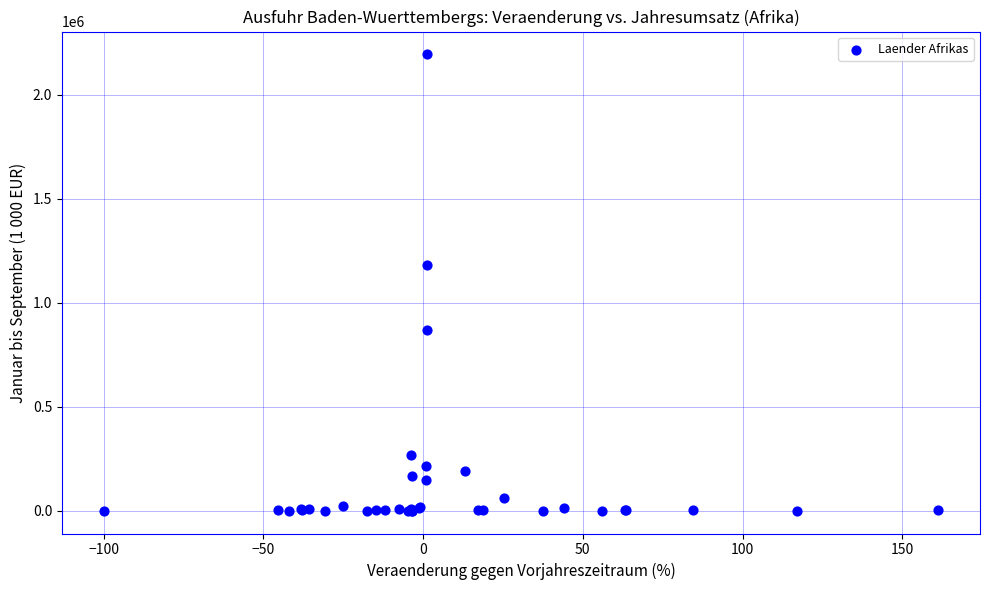

What Y value in the scatter plot is closest to 1097316?

1179829.5